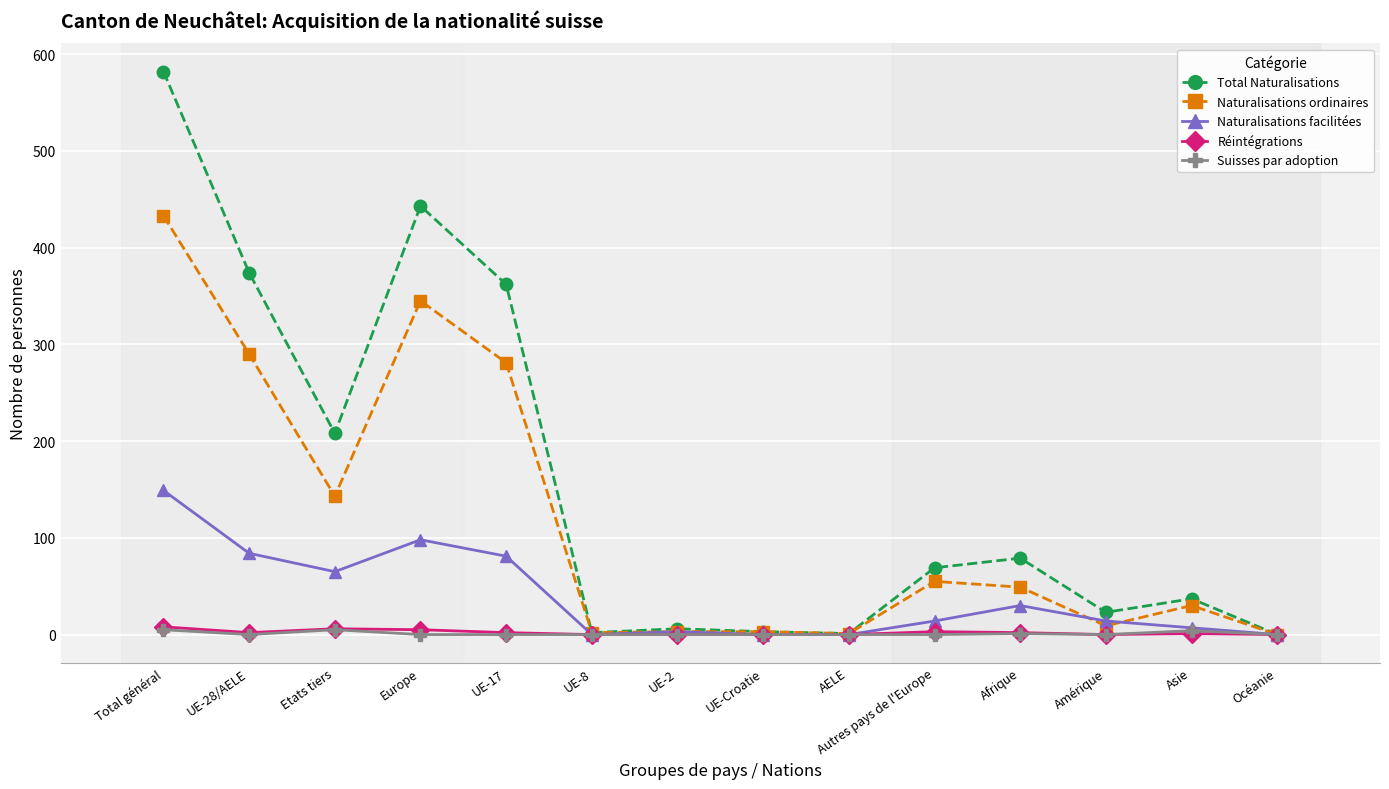

What is the total value across all series at Amérique?

46